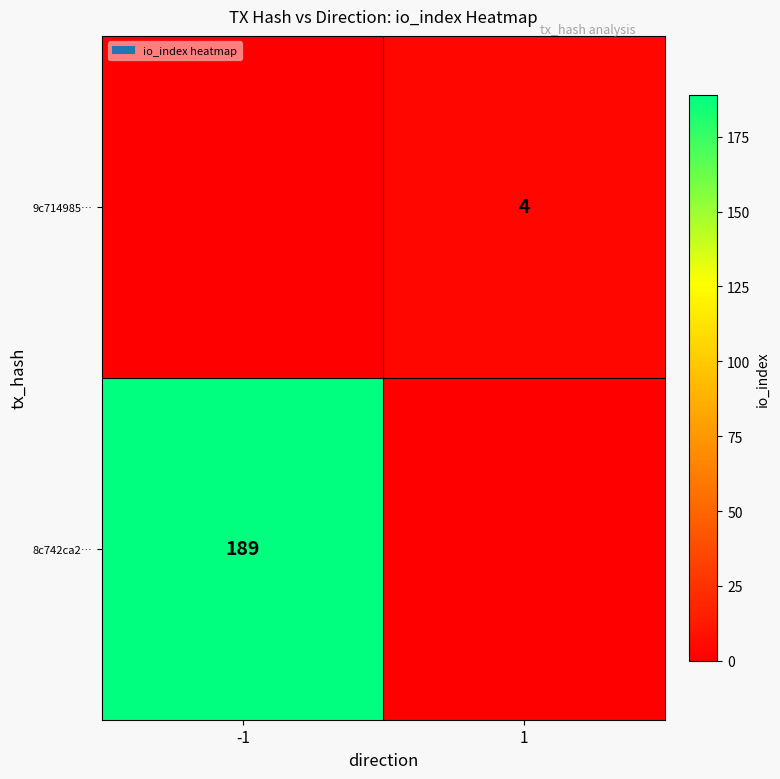

The value of 9c714985… at 1 is 4. True or false?

True